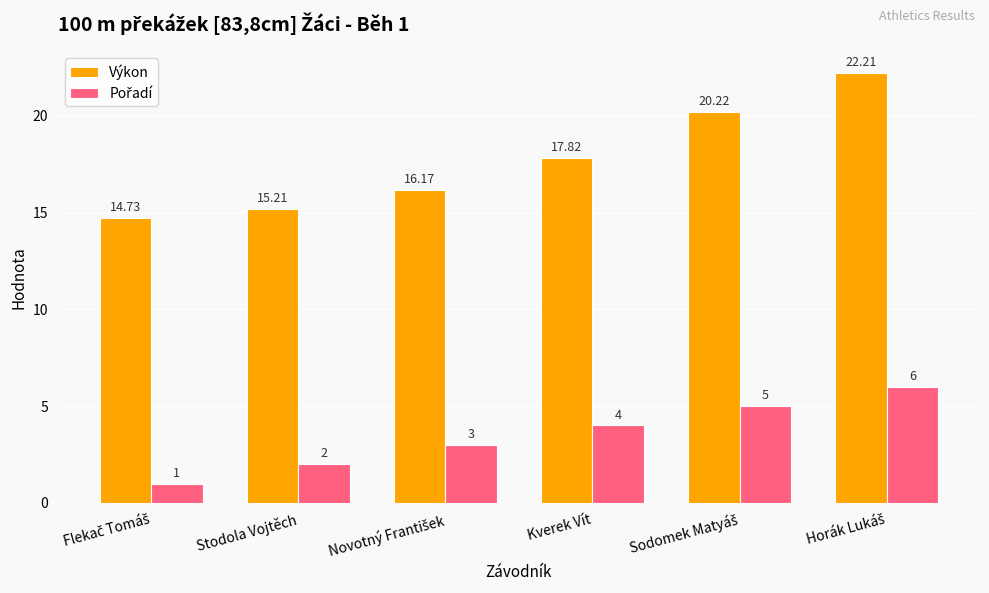

How many bars are there in each group?

2